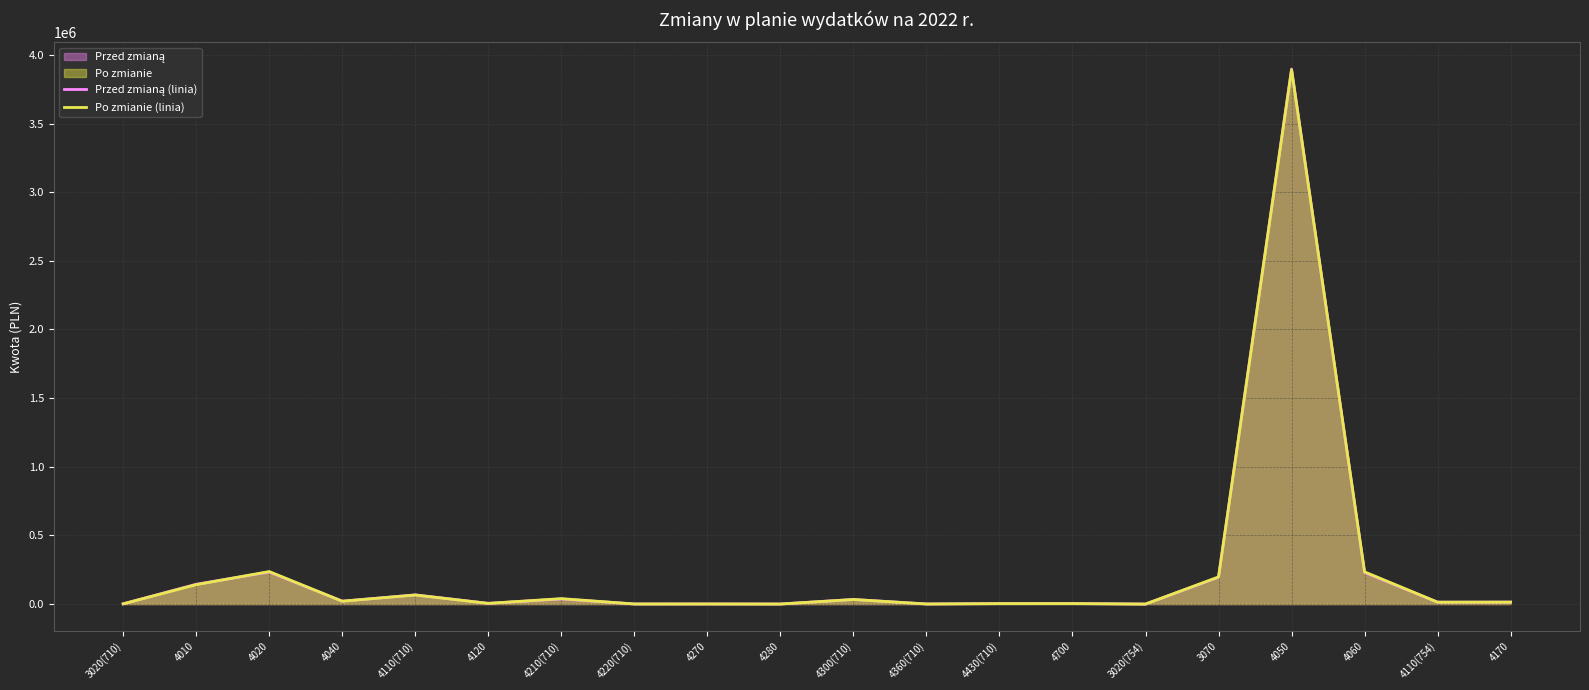

What is the approximate value of Po zmianie (linia) at 4430(710)?

3189.0